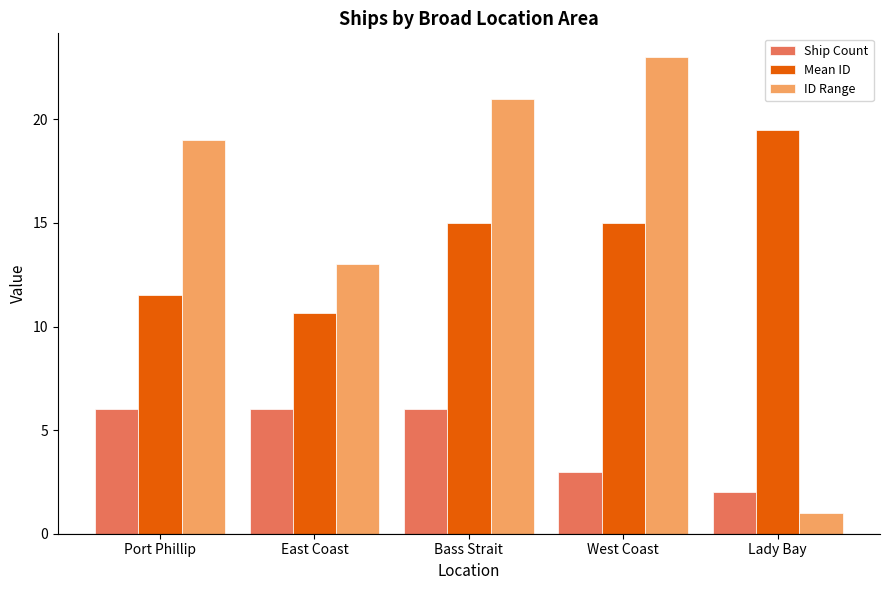

Does the chart contain stacked bars?

No